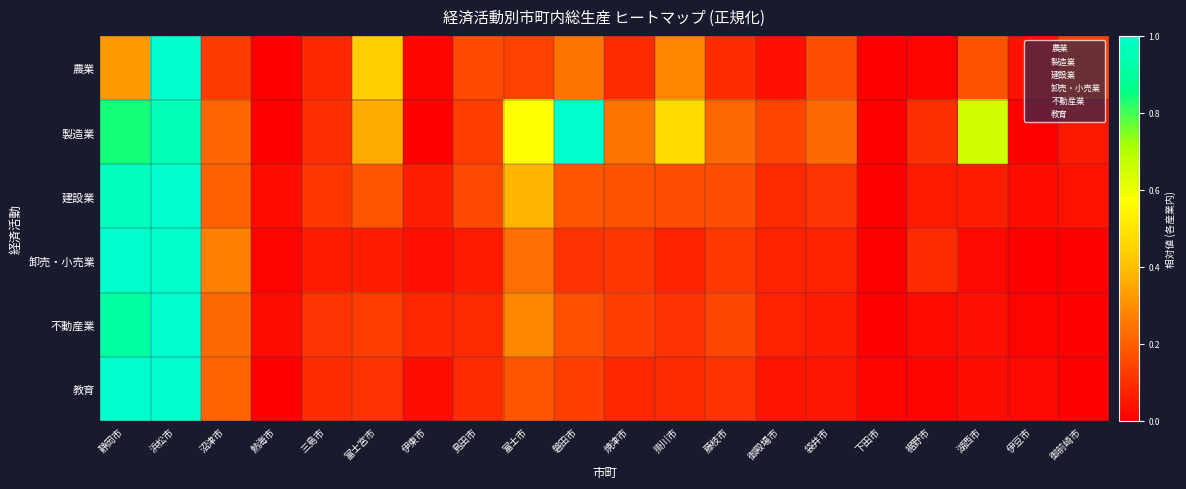

At how many categories does at least one series exceed 0?

20